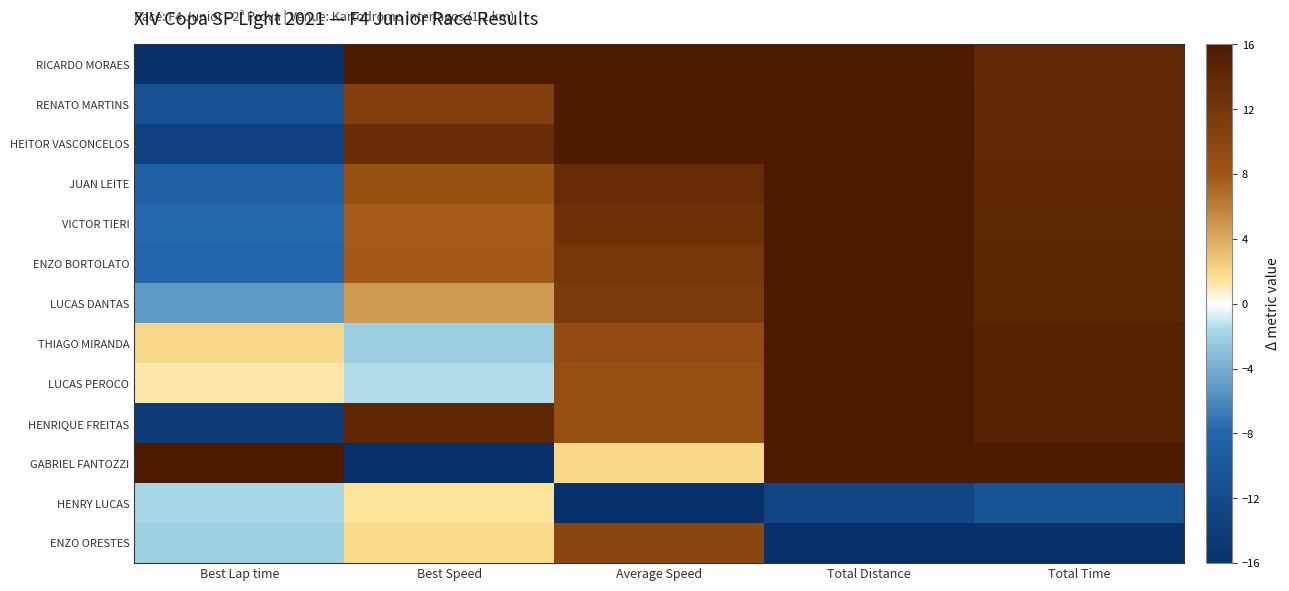

What is the spread (max minus min) of values at Best Speed?

32.0